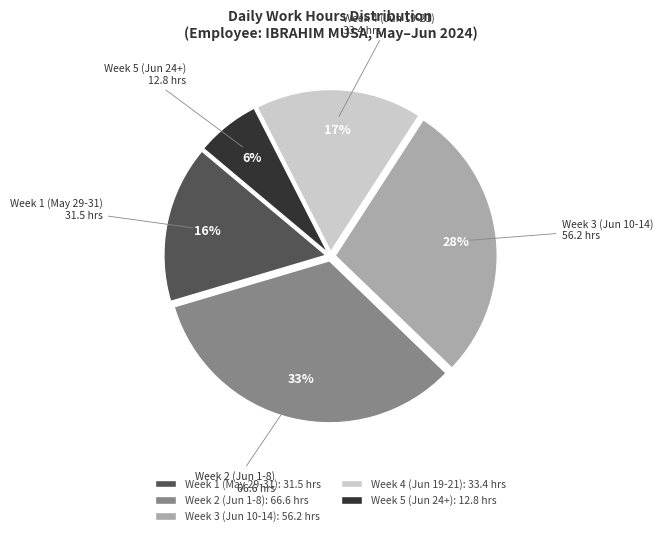

Is there any slice that represents more than half of the pie?

No